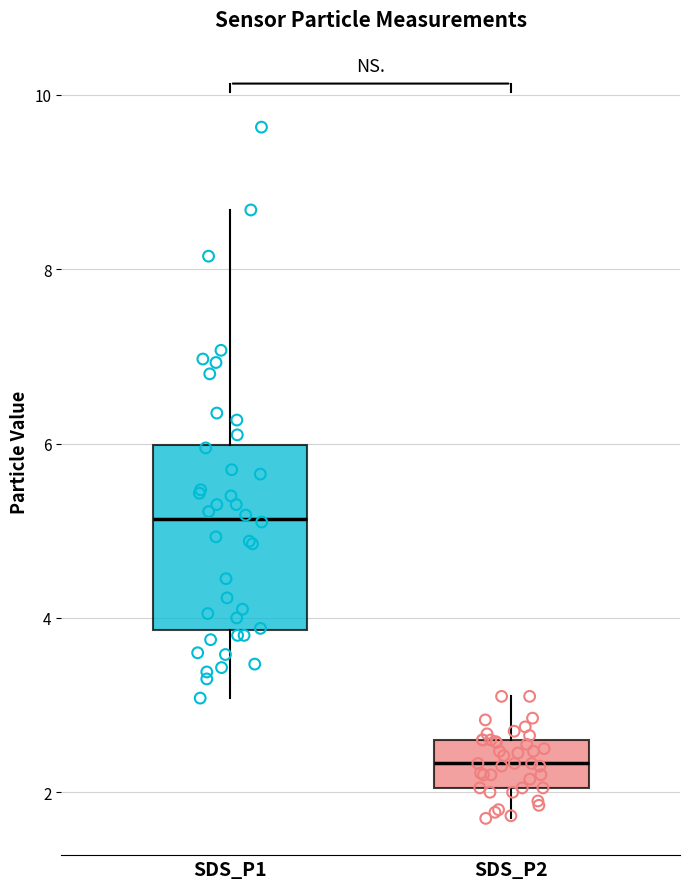

Which box has the lowest median line?

SDS_P2